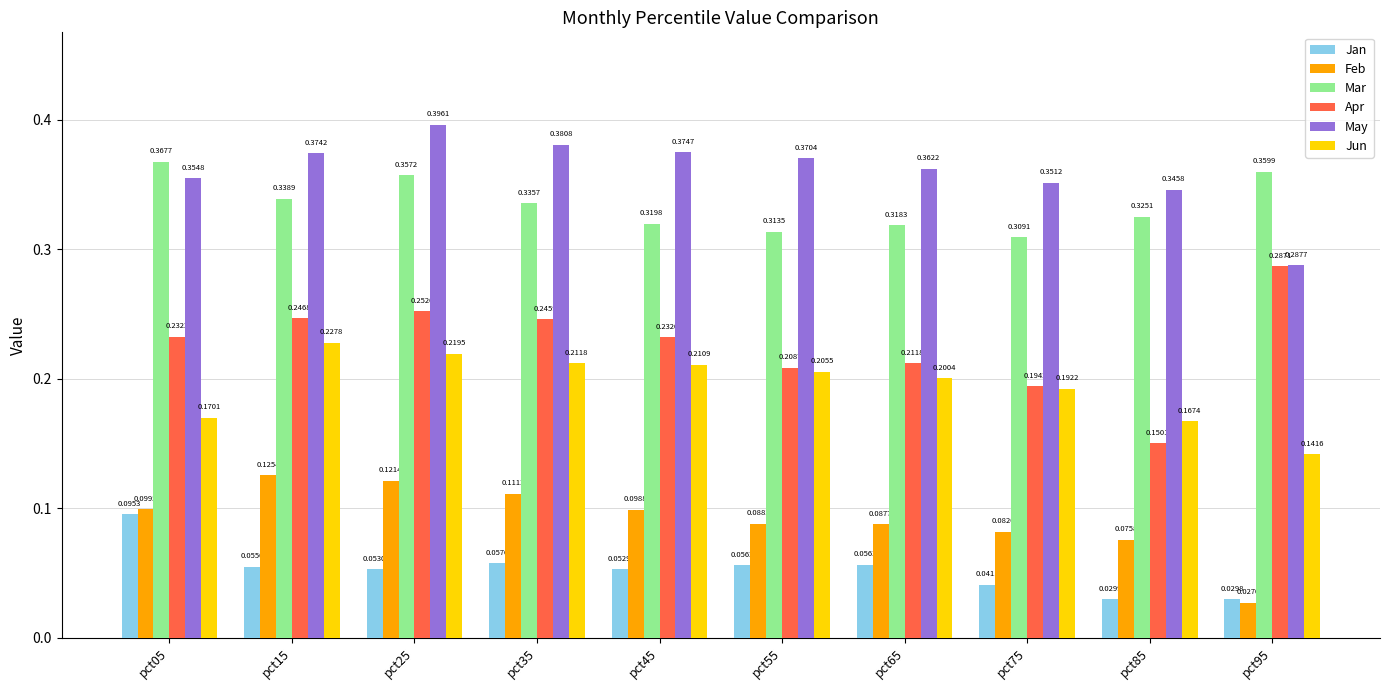

What are all the series names shown in the legend?

Jan, Feb, Mar, Apr, May, Jun